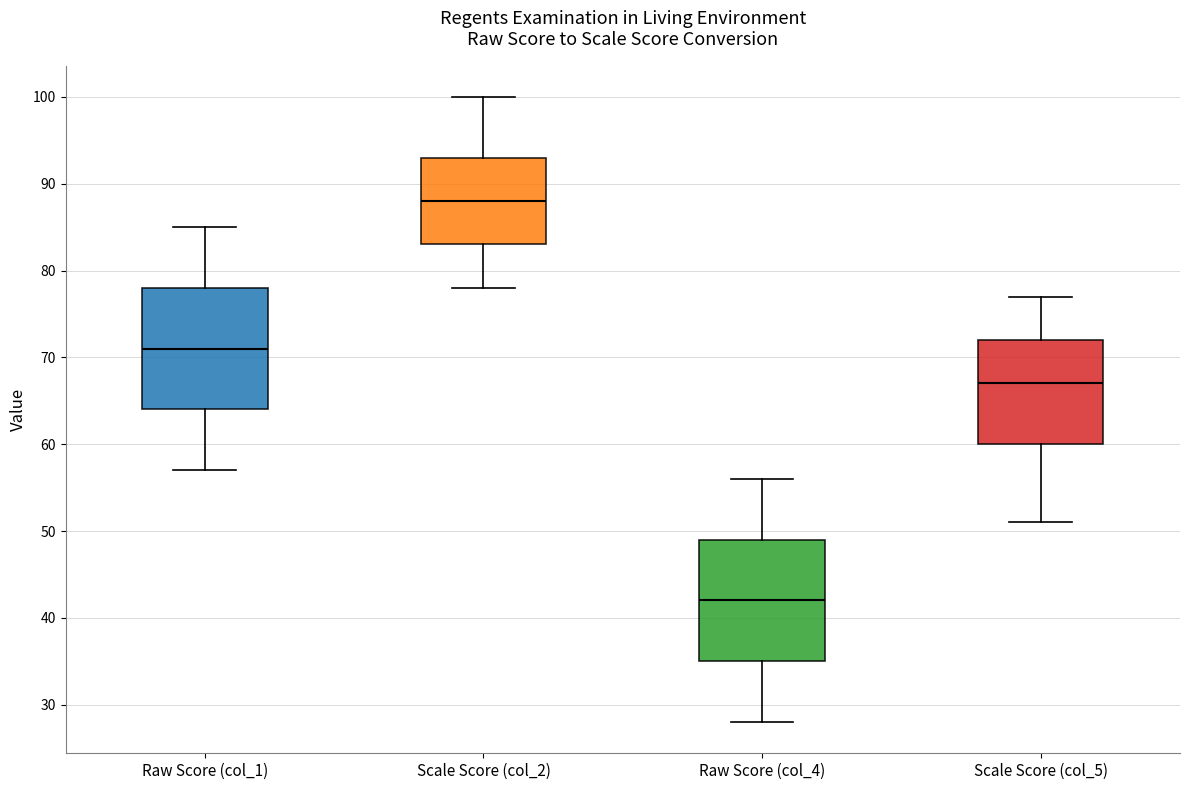

Where does the lower whisker of the box for Raw Score (col_4) end on the y-axis? The values are not printed on the chart, so give them approximately, as read against the axis.

28